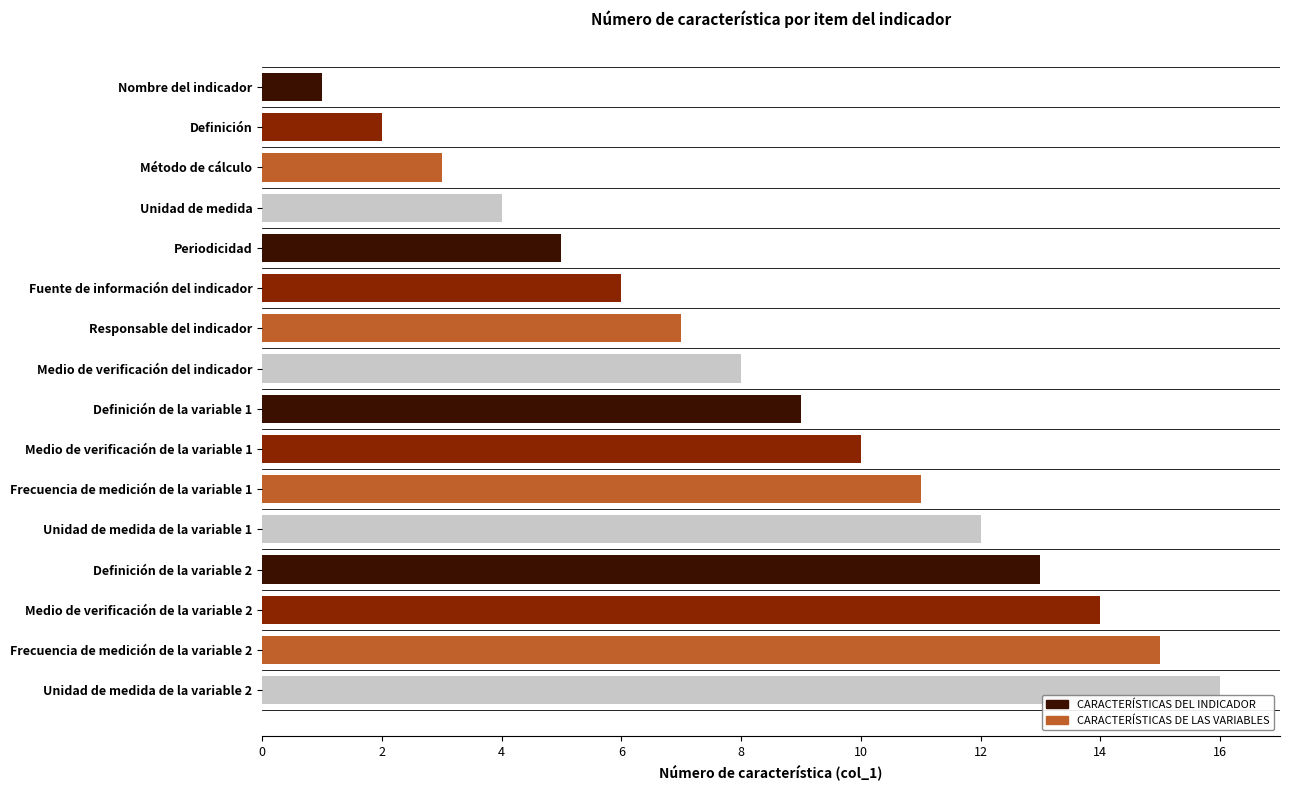

Rank the categories by value from highest to lowest.

Unidad de medida de la variable 2, Frecuencia de medición de la variable 2, Medio de verificación de la variable 2, Definición de la variable 2, Unidad de medida de la variable 1, Frecuencia de medición de la variable 1, Medio de verificación de la variable 1, Definición de la variable 1, Medio de verificación del indicador, Responsable del indicador, Fuente de información del indicador, Periodicidad, Unidad de medida, Método de cálculo, Definición, Nombre del indicador